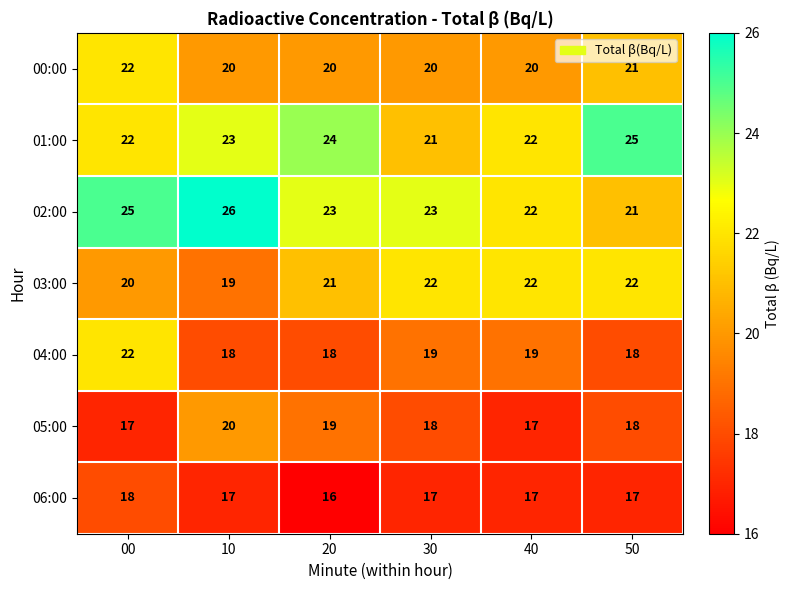

Where does the 02:00 series first go above 23?

00